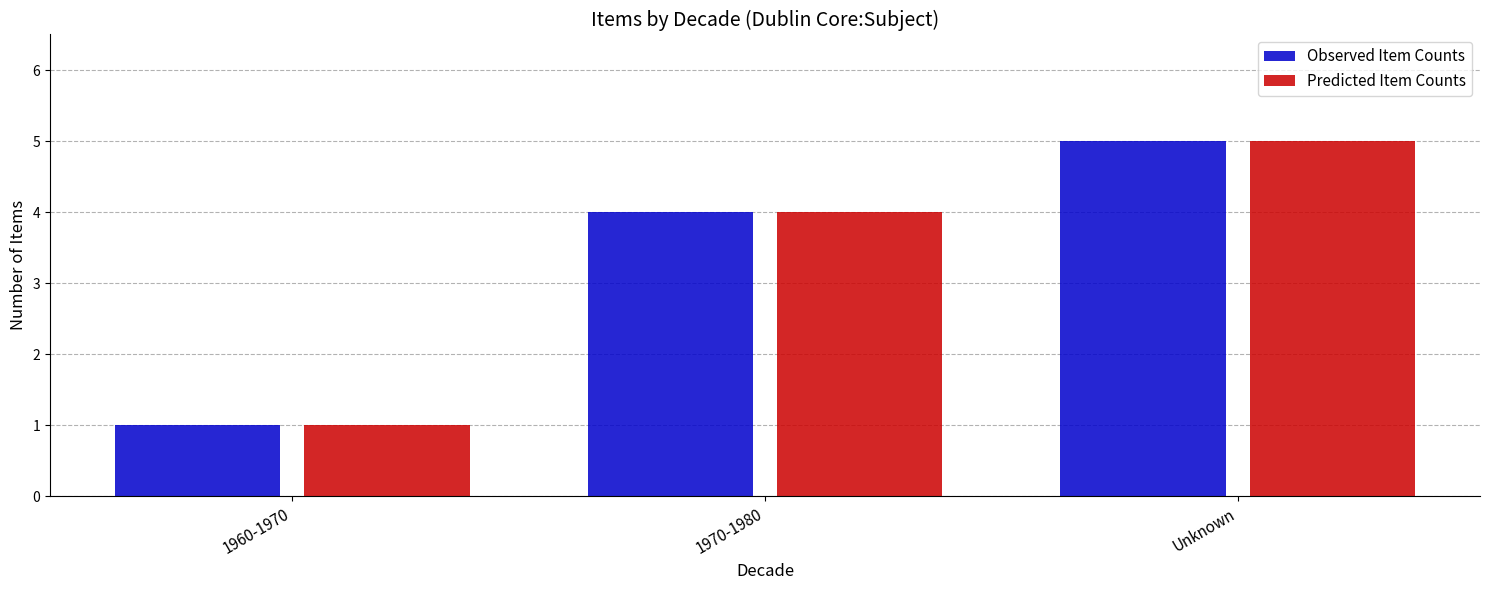

What is the label of the 3rd bar from the left?

Unknown